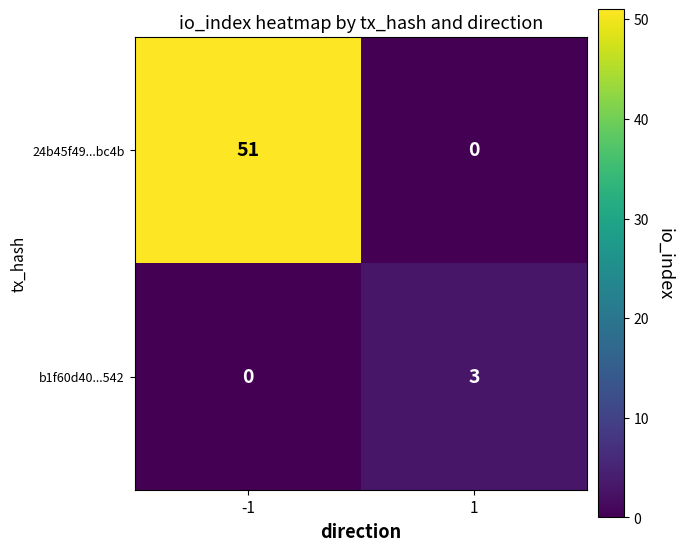

Which category has the highest value across all series?

-1